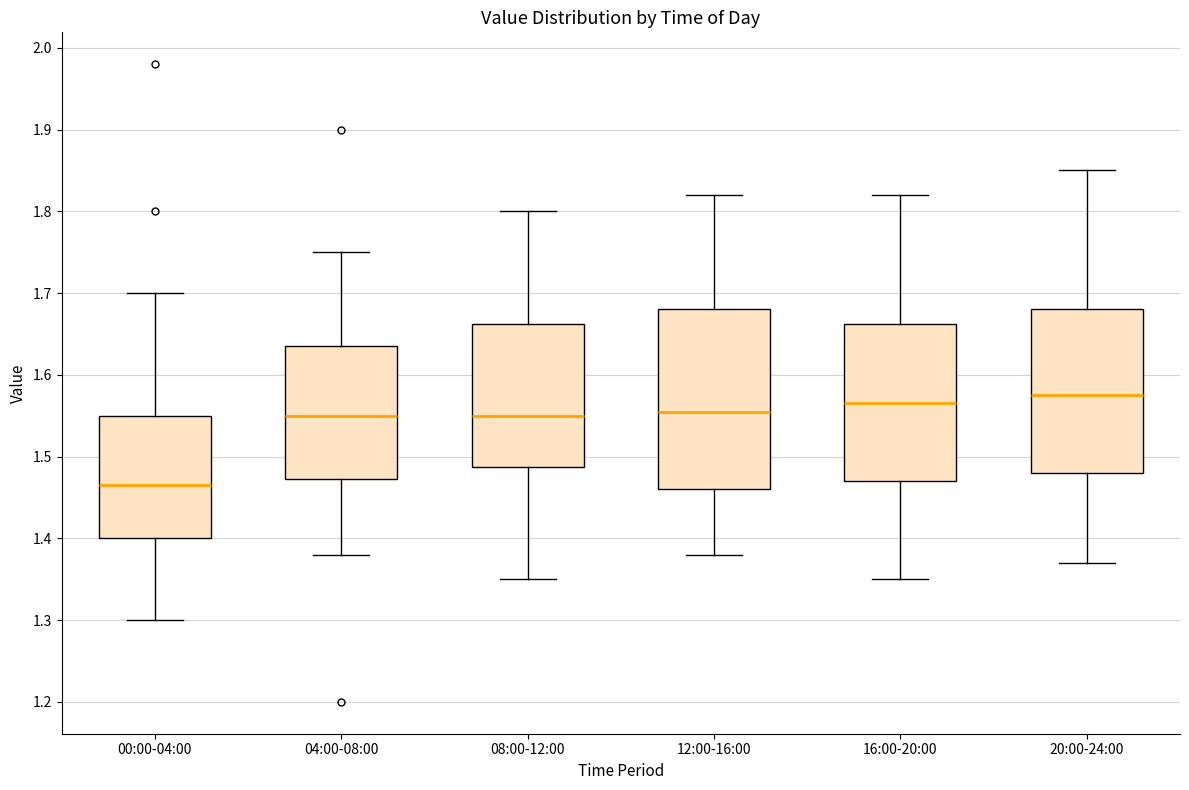

Reading left to right, transcribe this box plot: for each box, give where its median line is, the range the box spans, and where its two whiskers end, as read against the y-axis. The values are not printed on the chart, so give them approximately, as read against the axis.

00:00-04:00: median 1.47, box 1.40 to 1.55, whiskers 1.30 to 1.70
04:00-08:00: median 1.55, box 1.47 to 1.64, whiskers 1.38 to 1.75
08:00-12:00: median 1.55, box 1.49 to 1.66, whiskers 1.35 to 1.80
12:00-16:00: median 1.56, box 1.46 to 1.68, whiskers 1.38 to 1.82
16:00-20:00: median 1.57, box 1.47 to 1.66, whiskers 1.35 to 1.82
20:00-24:00: median 1.58, box 1.48 to 1.68, whiskers 1.37 to 1.85